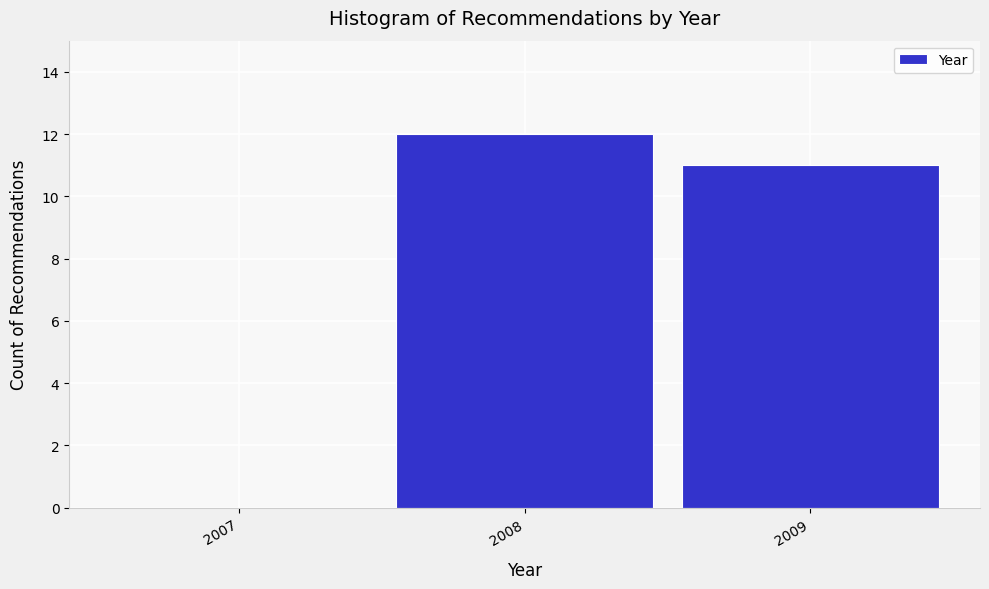

Reading right to left, transcribe all the data shown in this chart.

2009=11	2008=12	2007=0